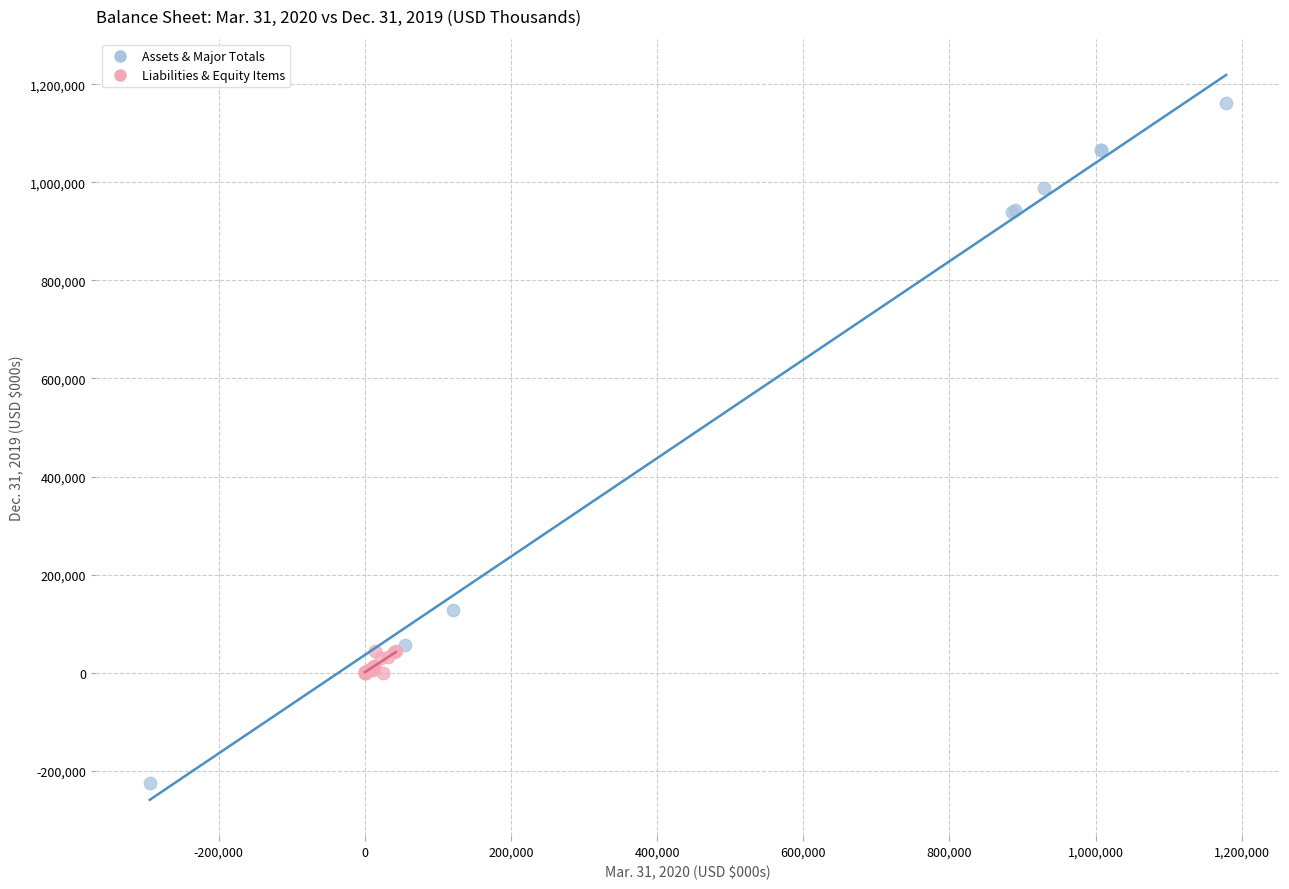

Which series has the largest Y range (max minus min)?

Assets & Major Totals